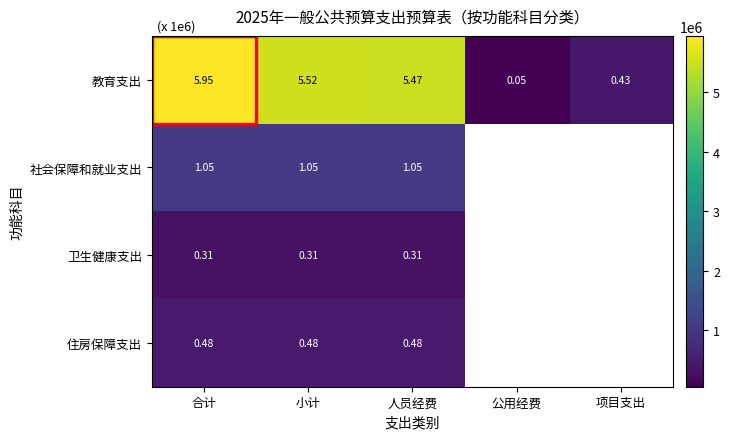

Rank the series at 合计 from highest to lowest value.

教育支出, 社会保障和就业支出, 住房保障支出, 卫生健康支出